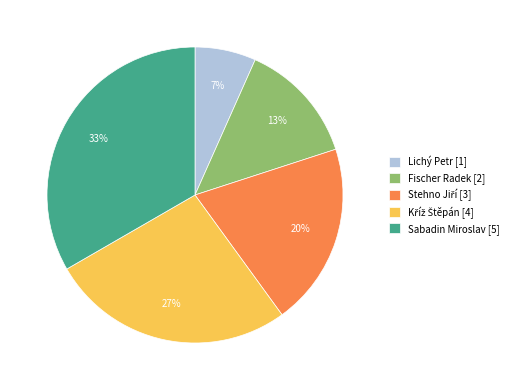

How many slices are in this pie chart?

5